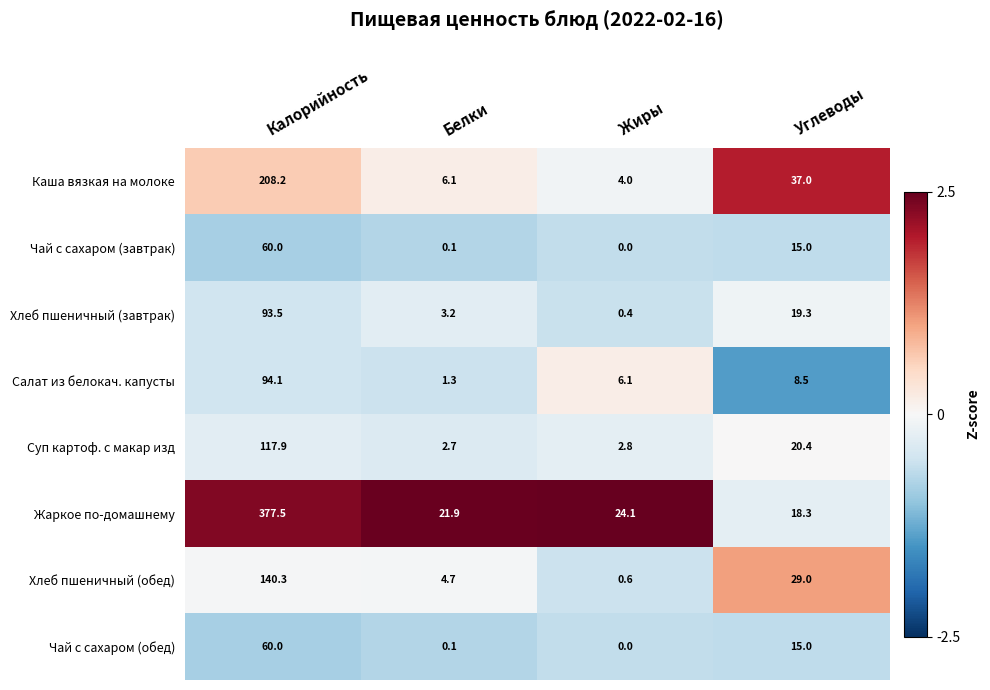

Is it true that Жаркое по-домашнему equals 24.1 at Жиры?

True